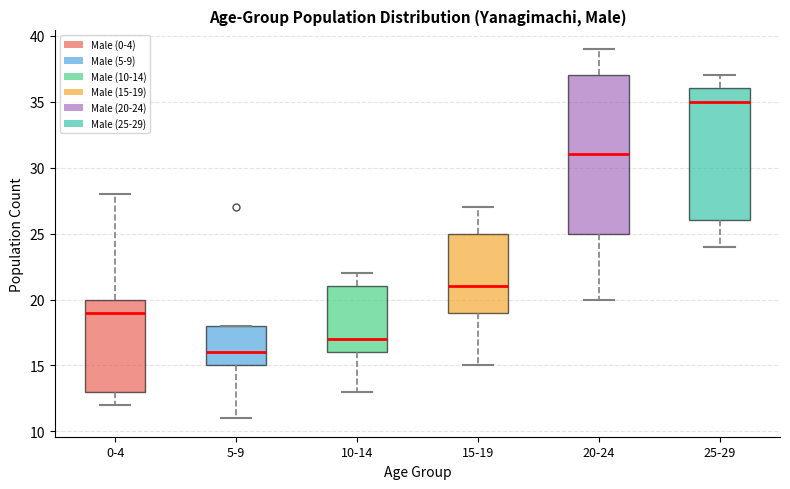

Where is the lower edge of the box for 0-4 on the y-axis? The values are not printed on the chart, so give them approximately, as read against the axis.

13